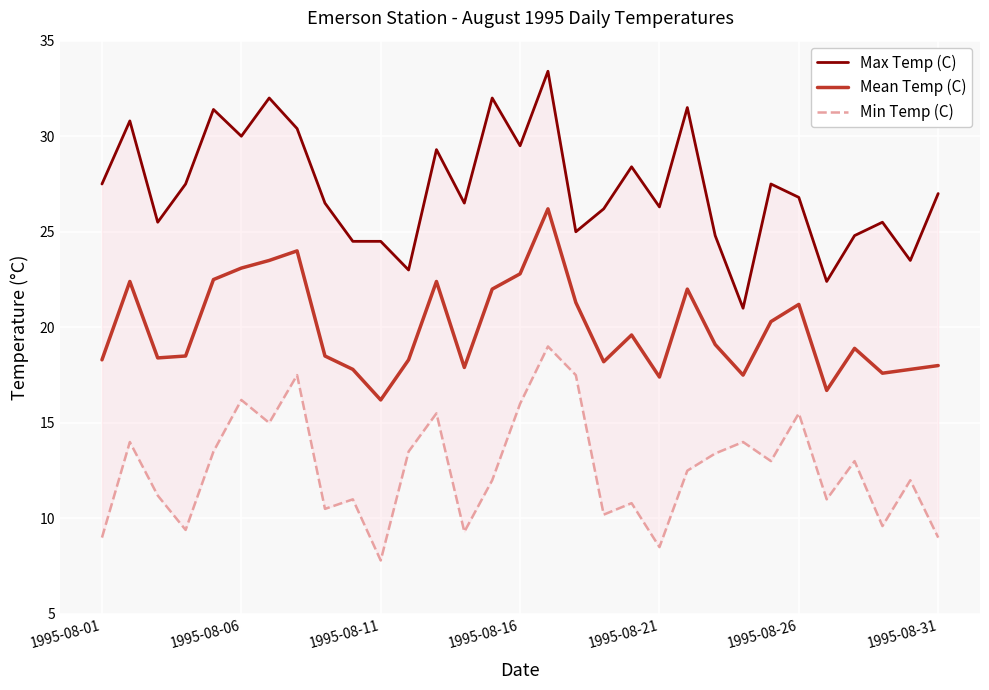

True or false: Min Temp (C) and Max Temp (C) intersect in this chart.

False